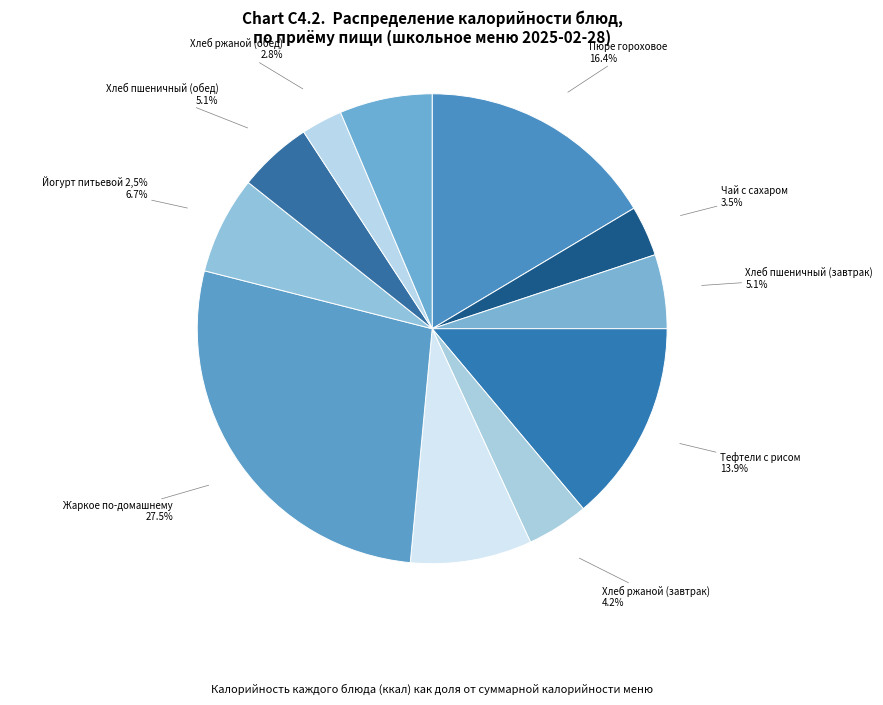

The Хлеб пшеничный (завтрак) slice represents 5% of the pie. True or false?

True